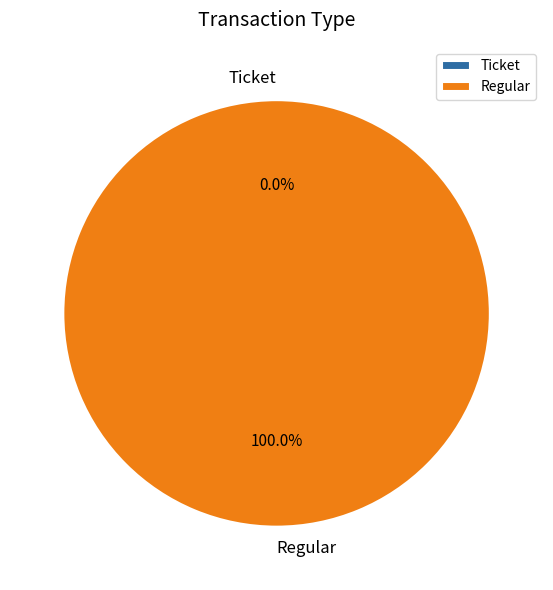

What is the largest slice in the pie chart?

Regular